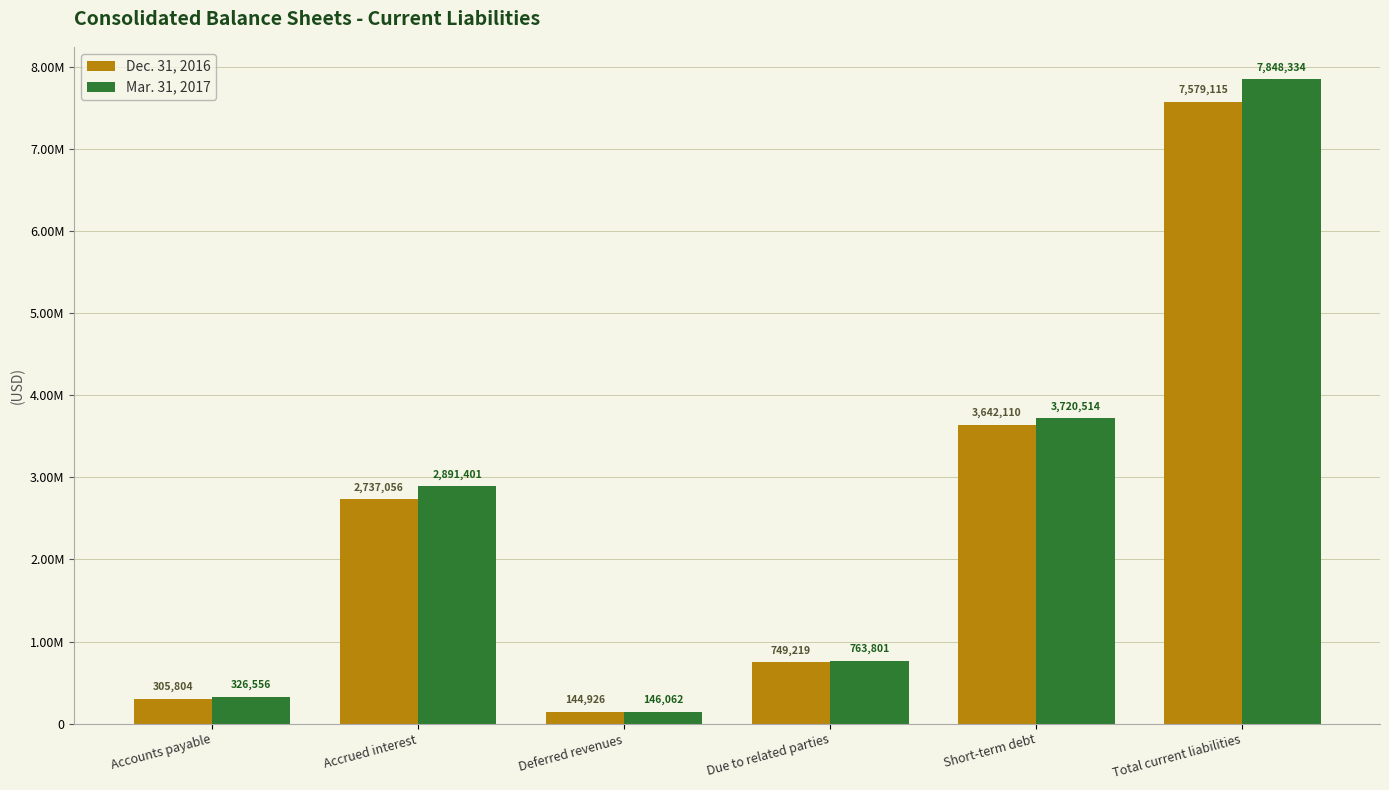

True or false: Dec. 31, 2016 has a value of 195859 at Deferred revenues.

False